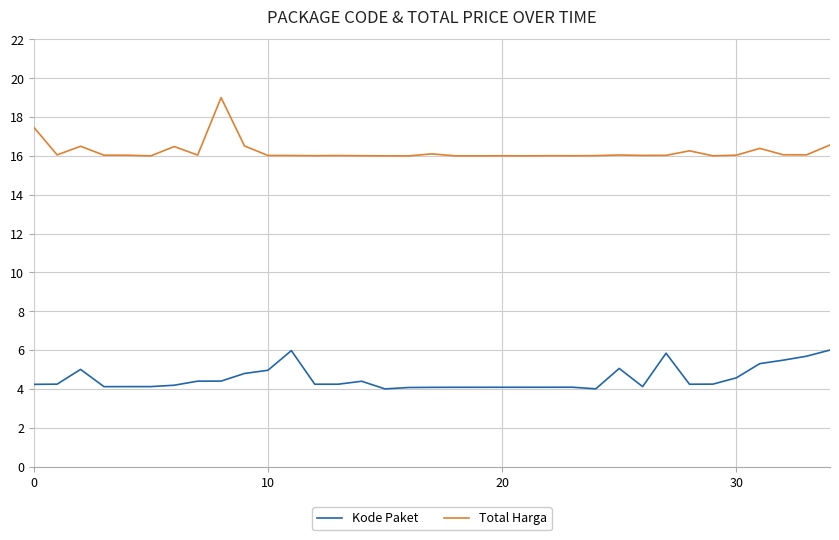

Which series has the widest spread of values?

Total Harga